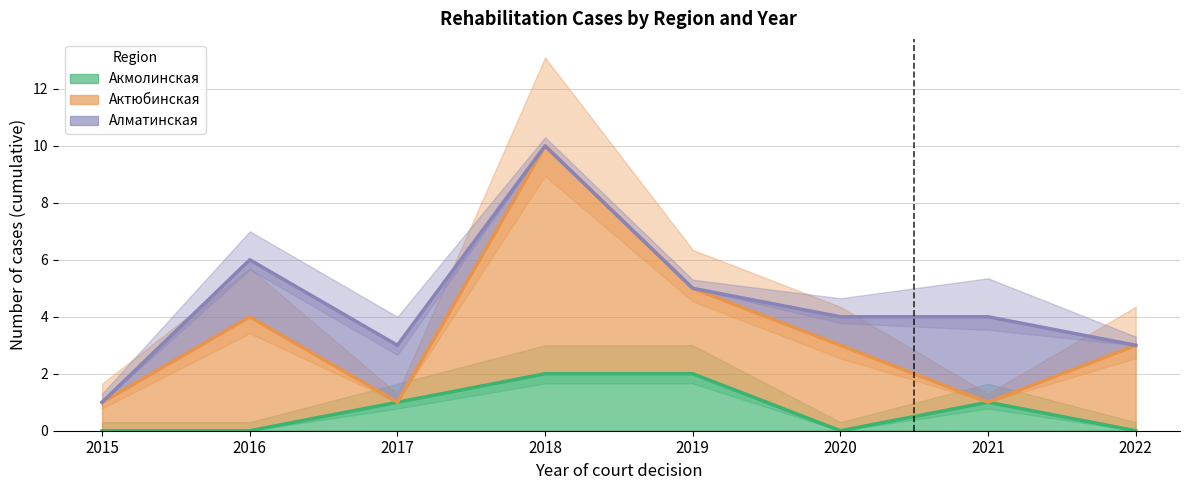

Rank the series by their maximum value, from lowest to highest.

Акмолинская, Актюбинская, Алматинская